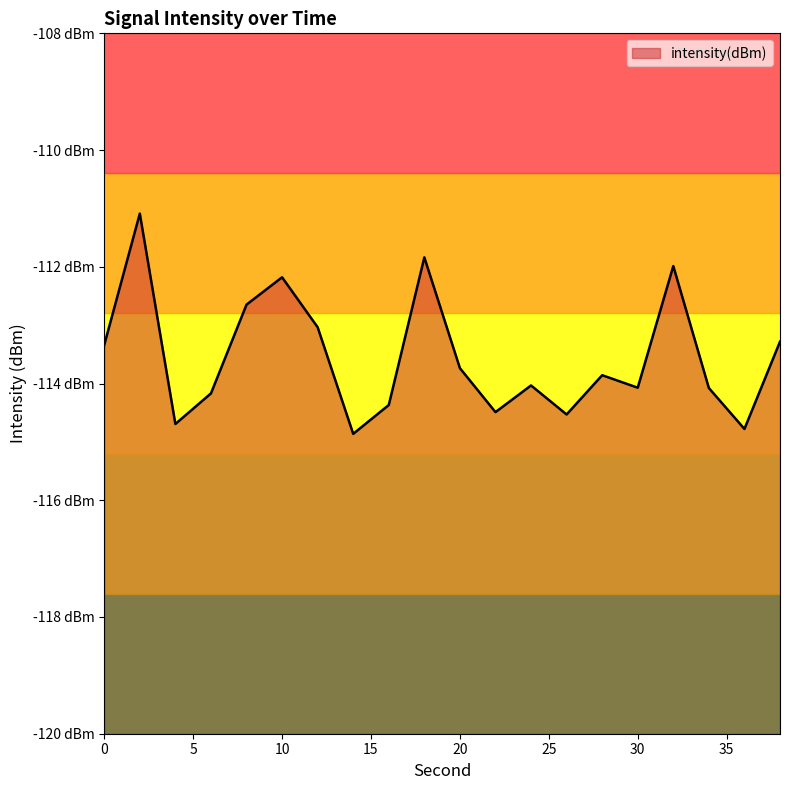

Which label corresponds to the smallest value in the chart?

14